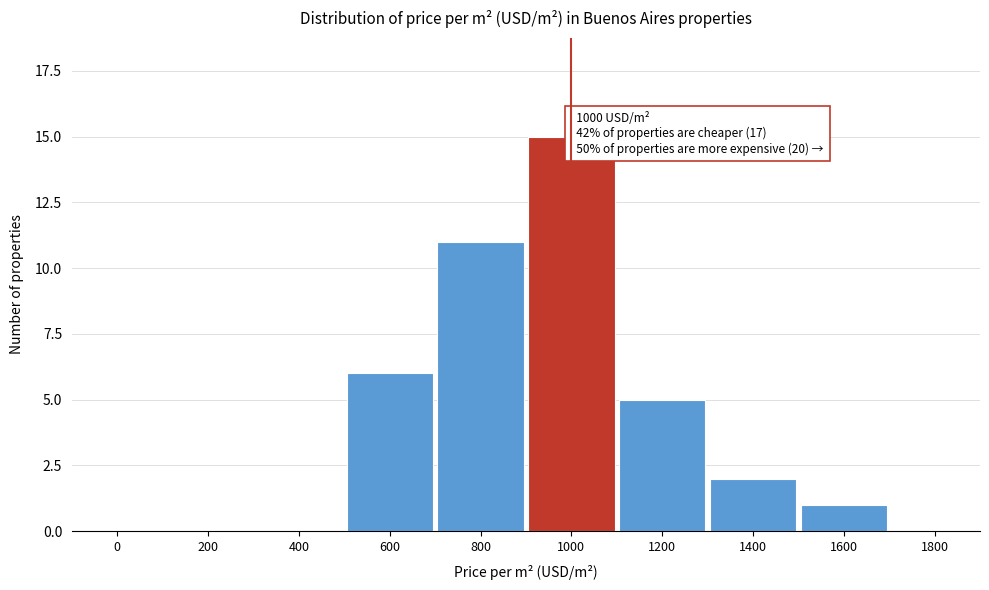

Reading left to right, list all the values displayed in this chart.

0=0	200=0	400=0	600=6	800=11	1000=15	1200=5	1400=2	1600=1	1800=0